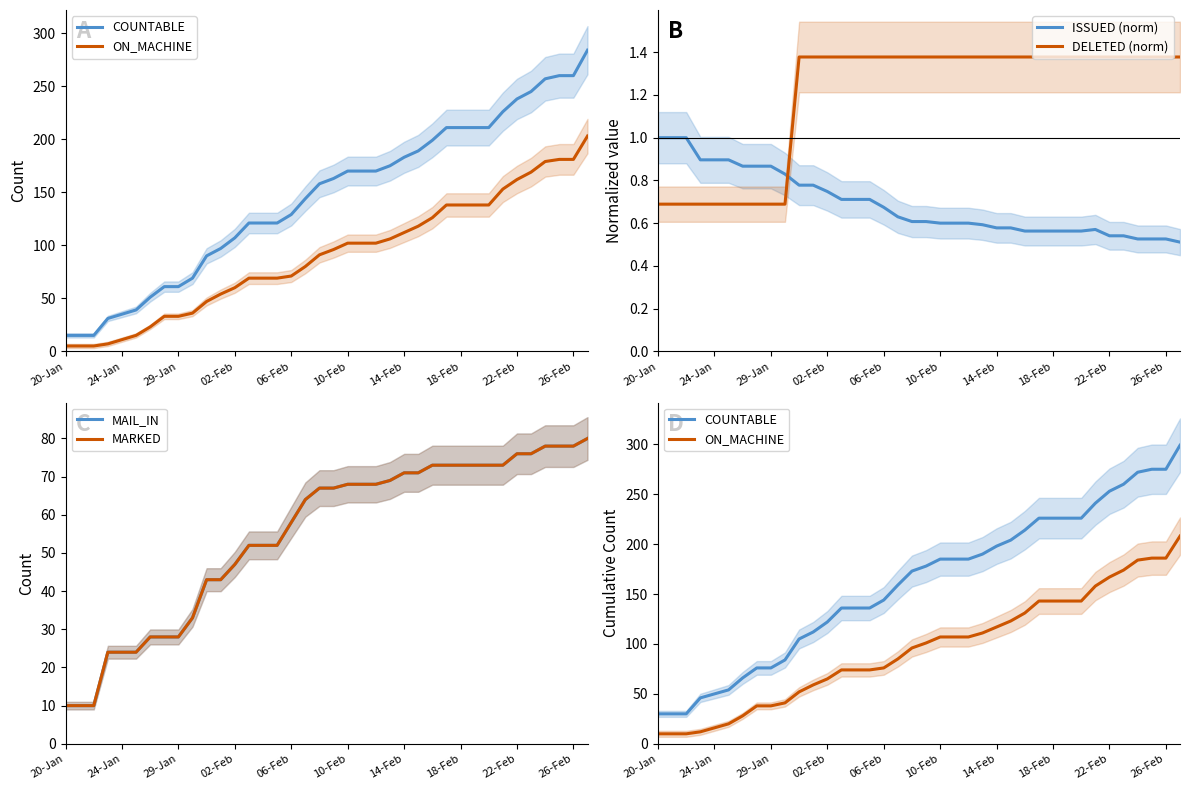

Is it true that DELETED (norm) equals 0.3 at 26-Feb?

False